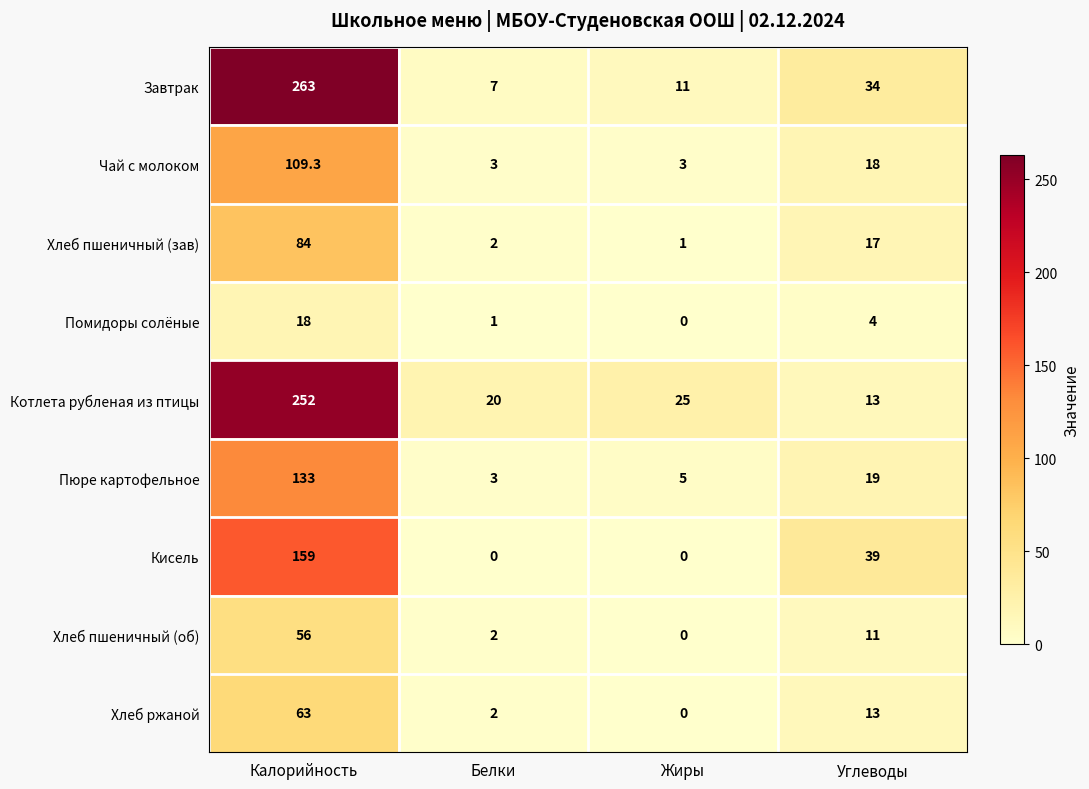

At how many categories does at least one series exceed 132?

1